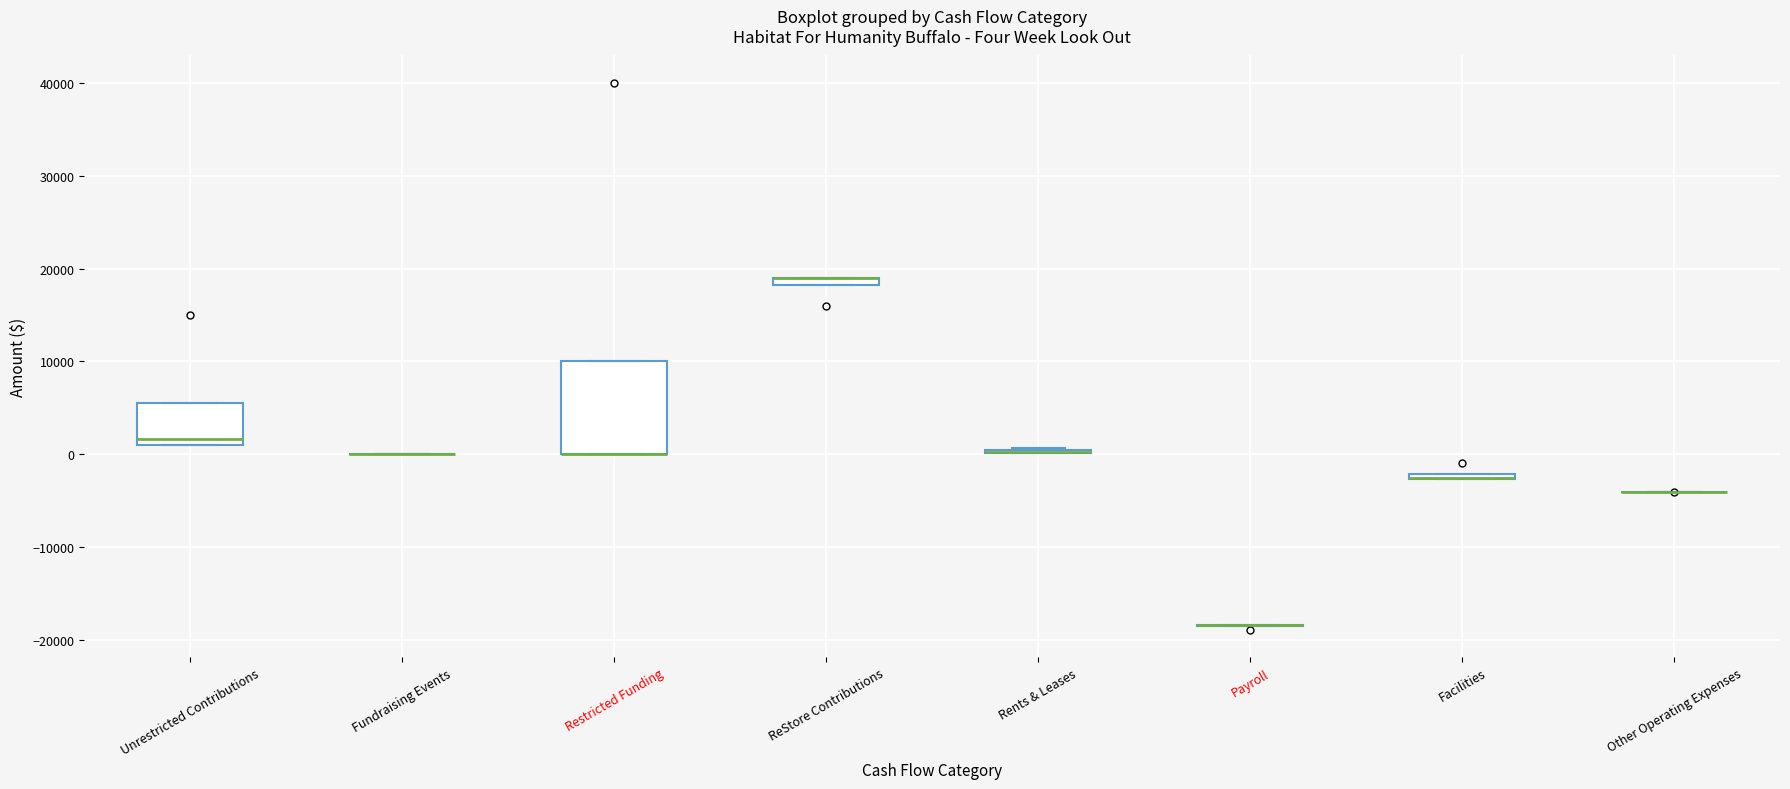

Where is the upper edge of the box for Restricted Funding on the y-axis? The values are not printed on the chart, so give them approximately, as read against the axis.

10000